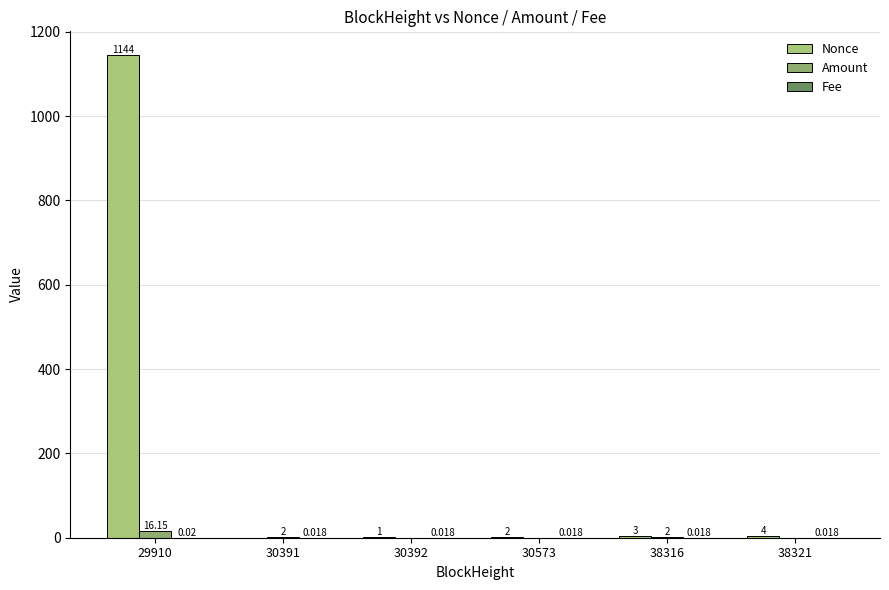

How many groups of bars are there?

6